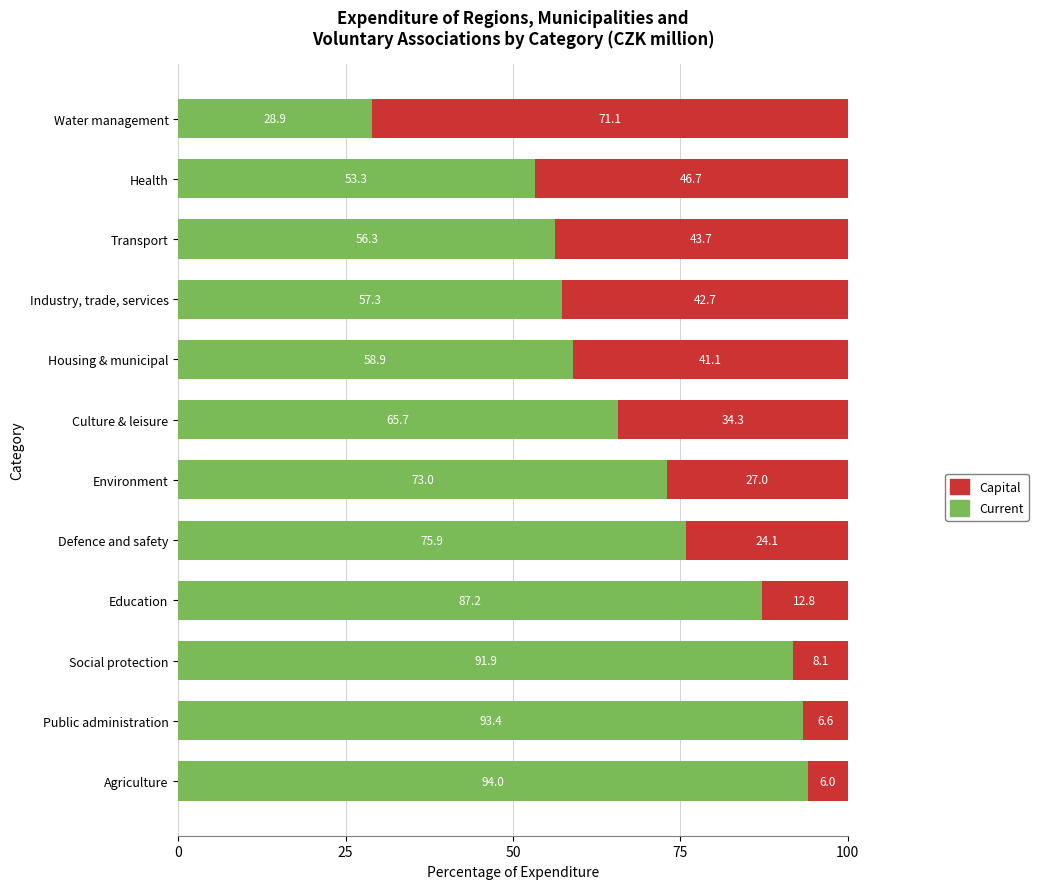

What is the average value of the Current series?

69.7